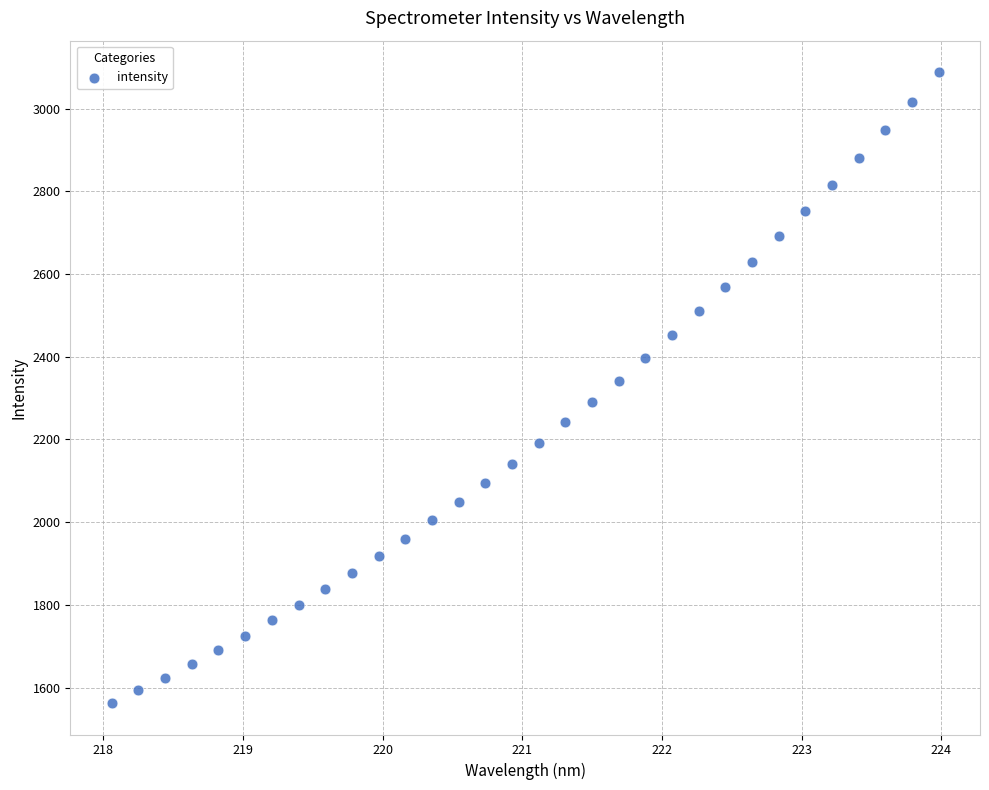

What is the range of Y values (max minus min)?

1525.0